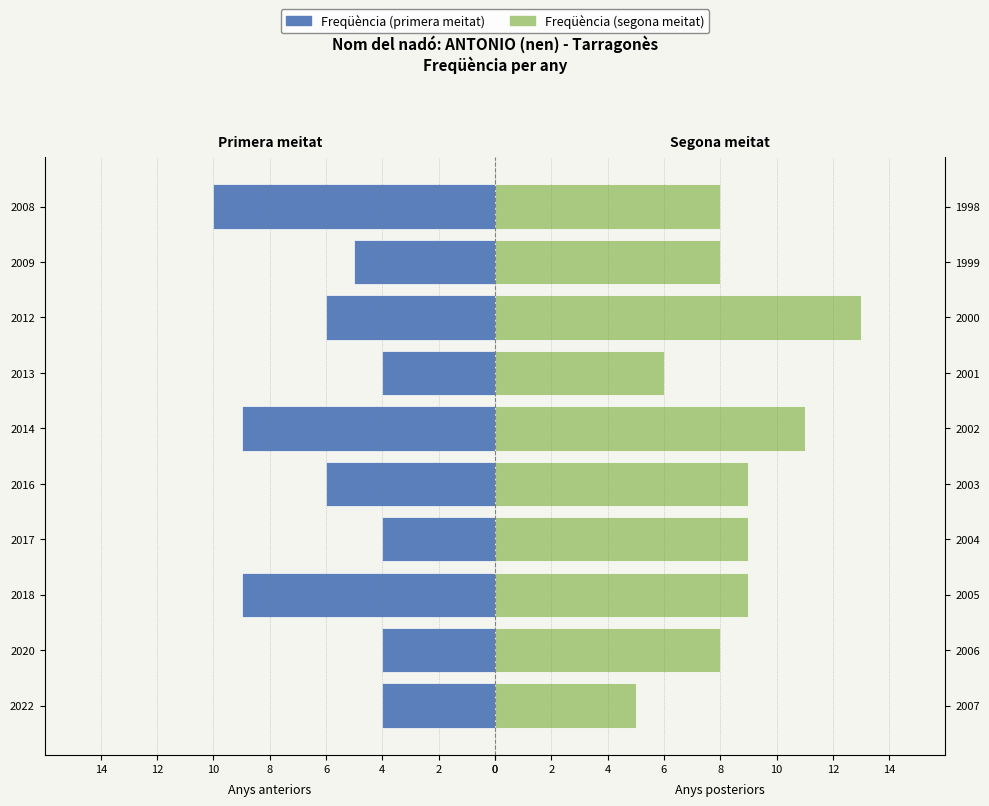

Which series has the widest spread of values?

Freqüència (segona meitat)